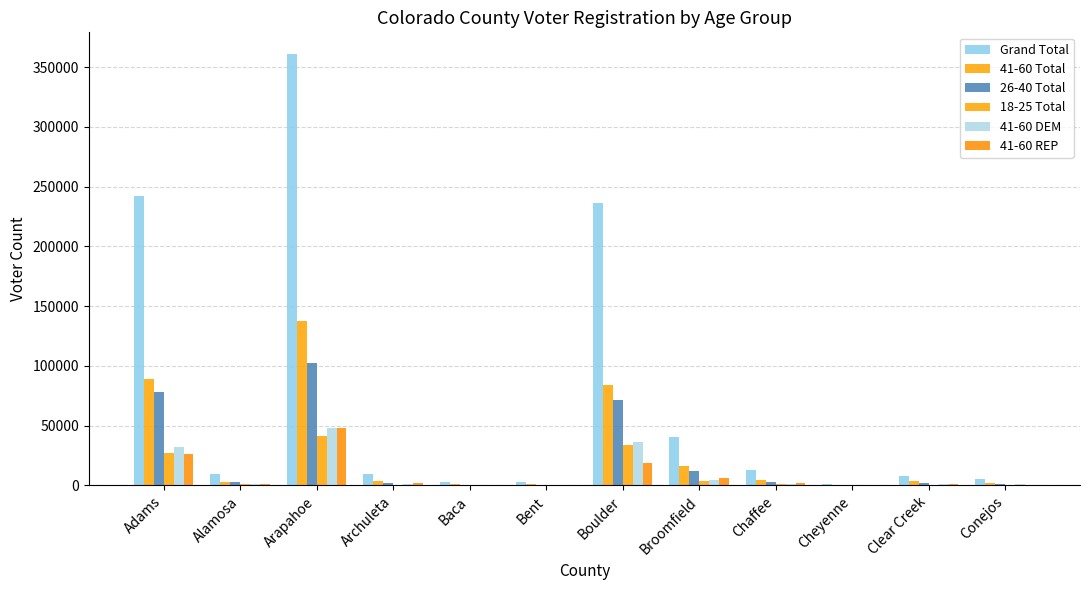

At which category is the sum across all series the highest?

Arapahoe